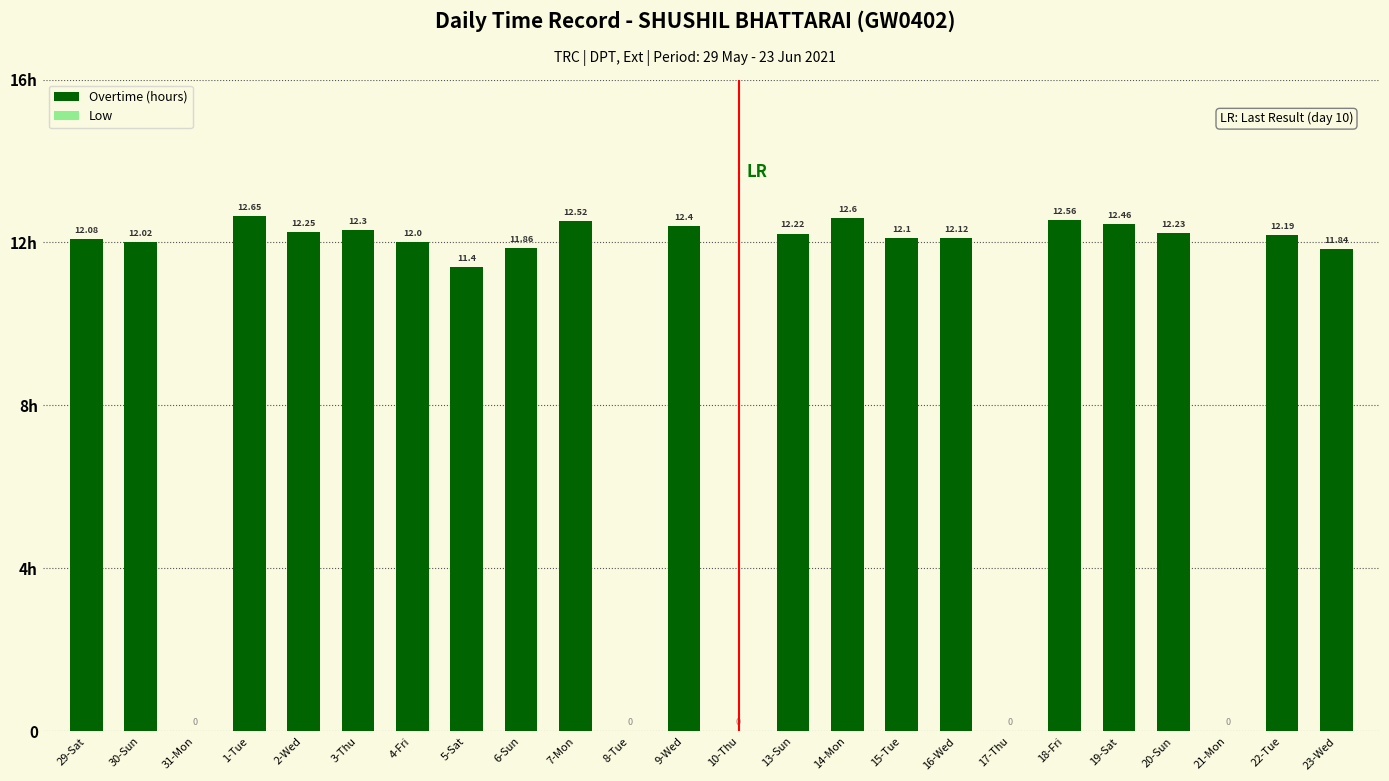

Are the bars horizontal?

No